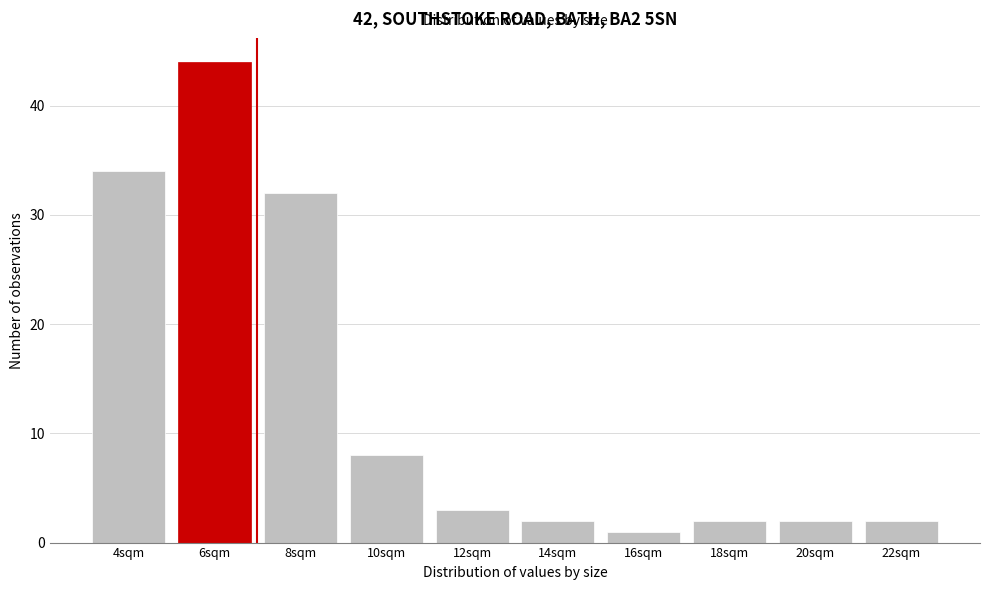

Reading right to left, list all the values displayed in this chart.

22sqm=2	20sqm=2	18sqm=2	16sqm=1	14sqm=2	12sqm=3	10sqm=8	8sqm=32	6sqm=44	4sqm=34